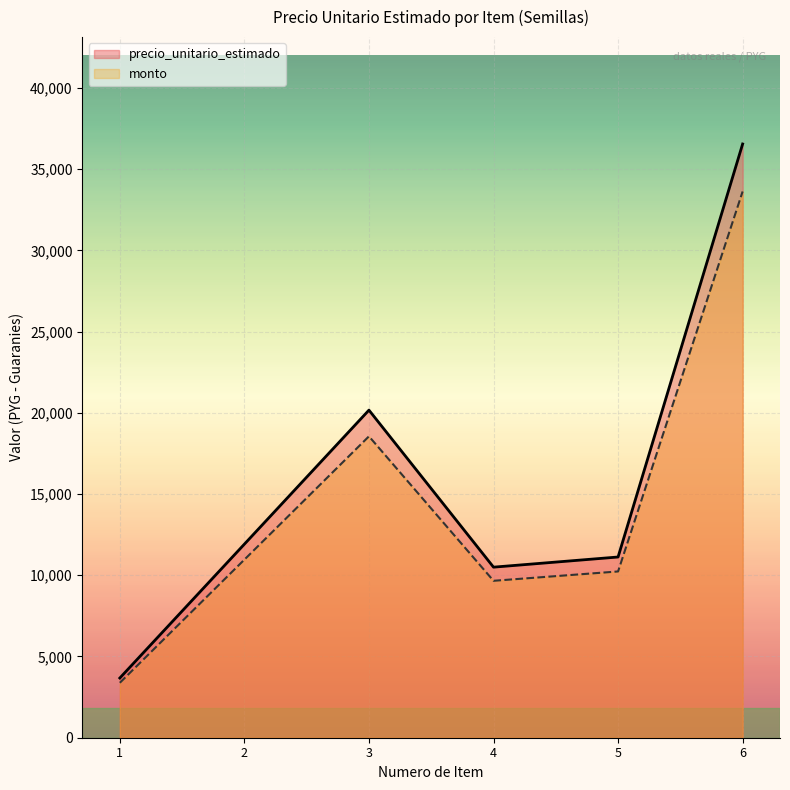

At which label does precio_unitario_estimado first exceed 11917?

3